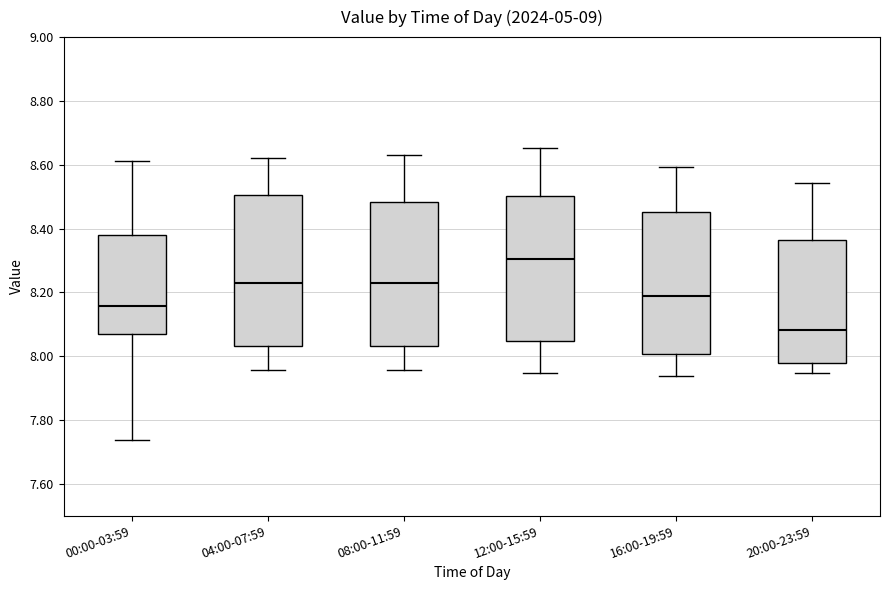

Reading left to right, read every box against the y-axis: the position of its median line, the range the box covers, and the ends of its whiskers. The values are not printed on the chart, so give them approximately, as read against the axis.

00:00-03:59: median 8.16, box 8.06 to 8.38, whiskers 7.74 to 8.62
04:00-07:59: median 8.22, box 8.04 to 8.50, whiskers 7.96 to 8.62
08:00-11:59: median 8.22, box 8.04 to 8.48, whiskers 7.96 to 8.64
12:00-15:59: median 8.30, box 8.04 to 8.50, whiskers 7.94 to 8.66
16:00-19:59: median 8.18, box 8.00 to 8.46, whiskers 7.94 to 8.60
20:00-23:59: median 8.08, box 7.98 to 8.36, whiskers 7.94 to 8.54